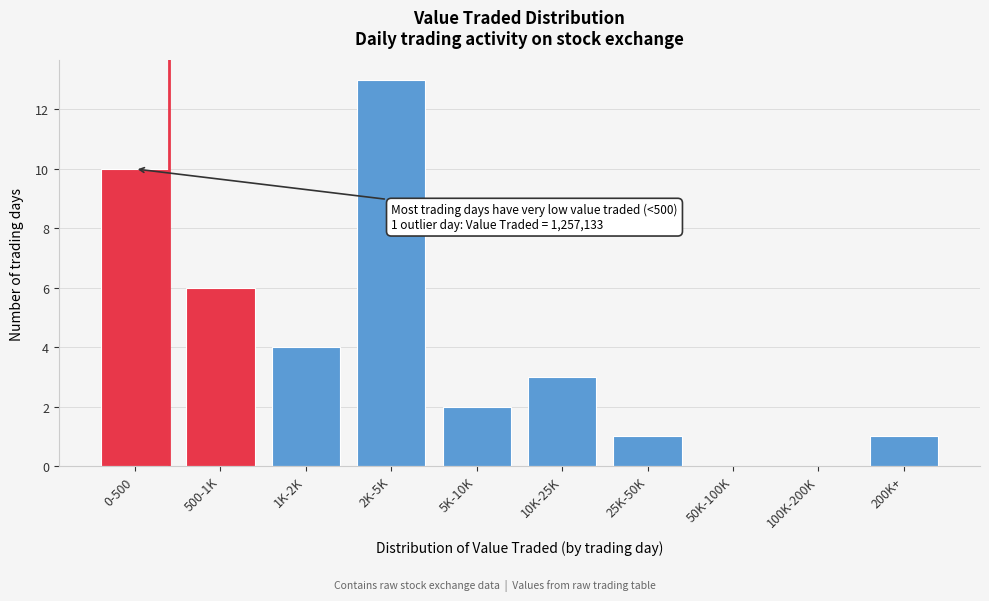

Reading left to right, what are all the values shown in this chart?

0-500=10	500-1K=6	1K-2K=4	2K-5K=13	5K-10K=2	10K-25K=3	25K-50K=1	50K-100K=0	100K-200K=0	200K+=1